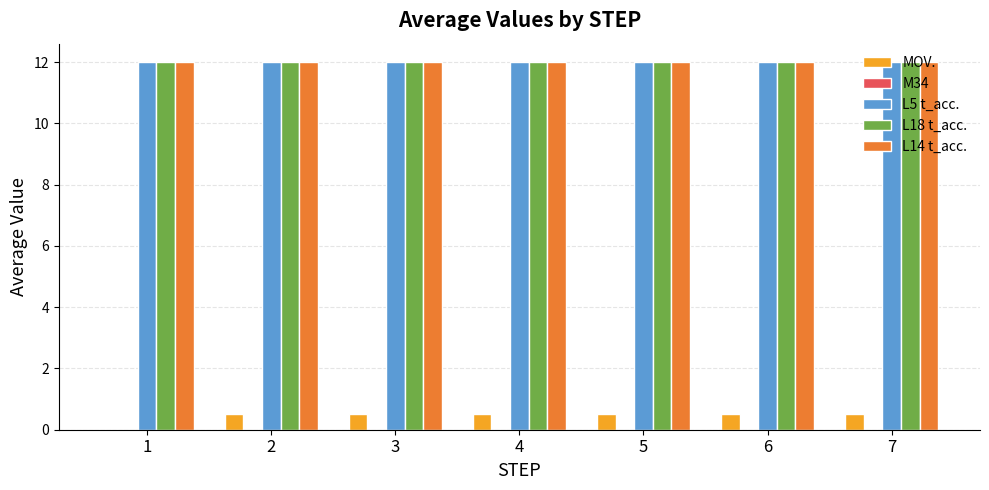

What is the greatest value displayed?

12.0